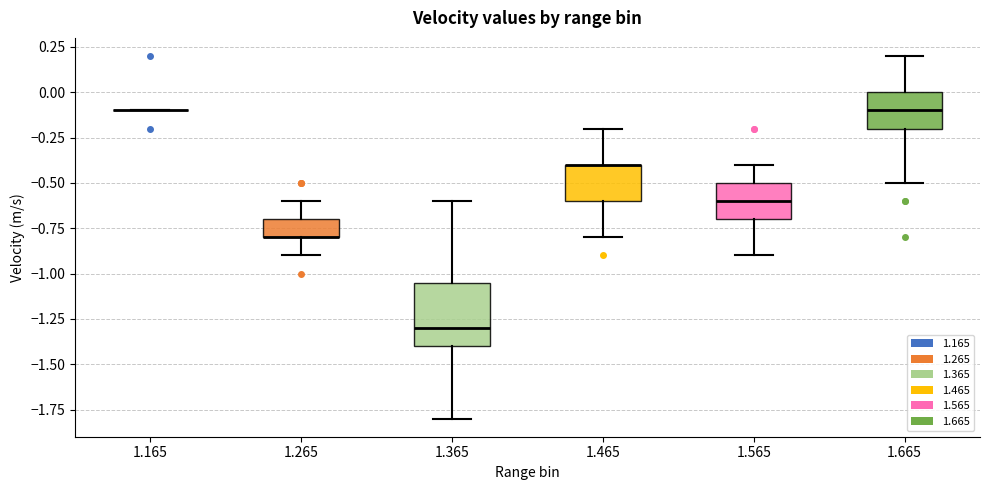

Comparing the boxes themselves (not the whiskers), which one is the tallest?

1.365